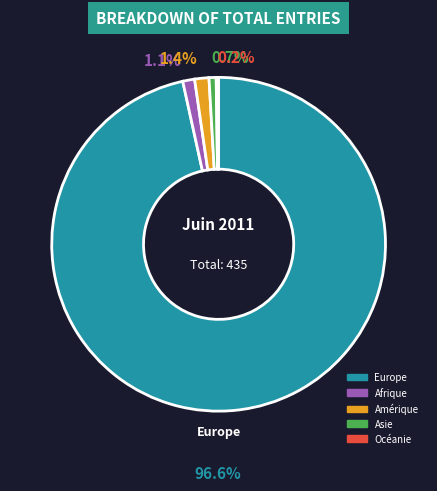

Which has a higher value, Asie or Amérique?

Amérique